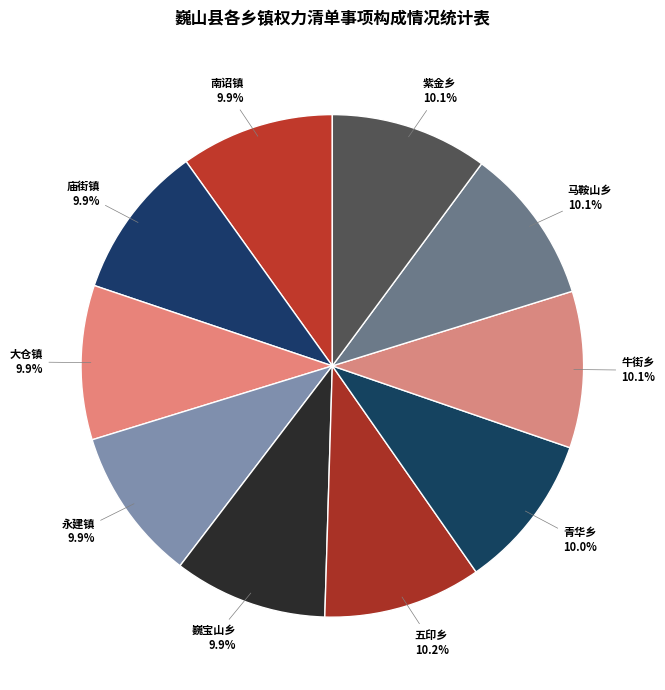

Is the sum of 巍宝山乡 and 大仓镇 greater than half?

No